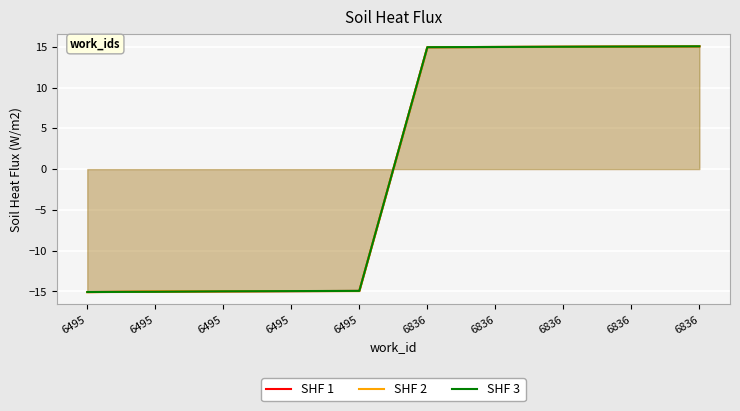

What is the total value across all series at 6495?

-45.2